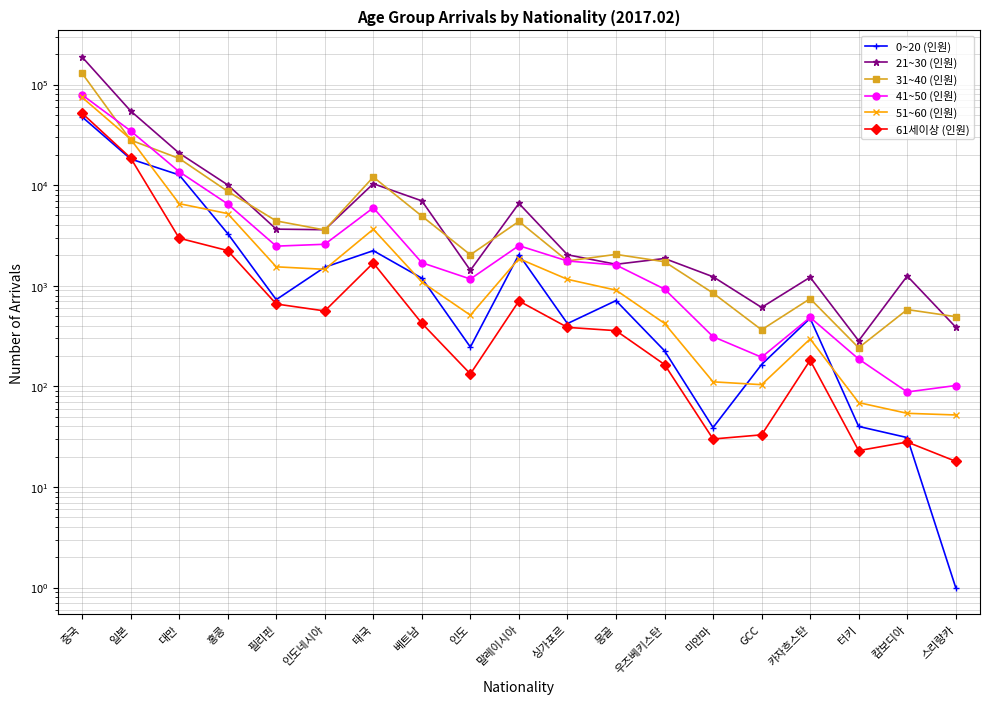

What are all the series names shown in the legend?

0~20 (인원), 21~30 (인원), 31~40 (인원), 41~50 (인원), 51~60 (인원), 61세이상 (인원)